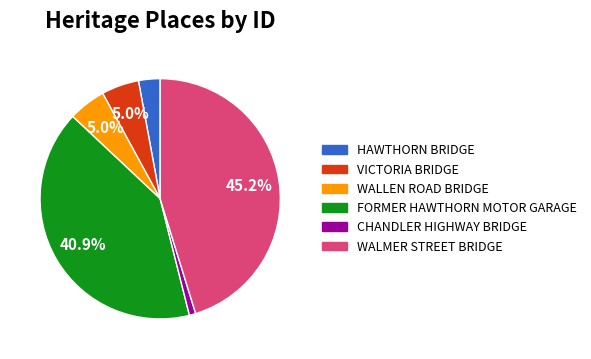

What is the largest slice in the pie chart?

WALMER STREET BRIDGE